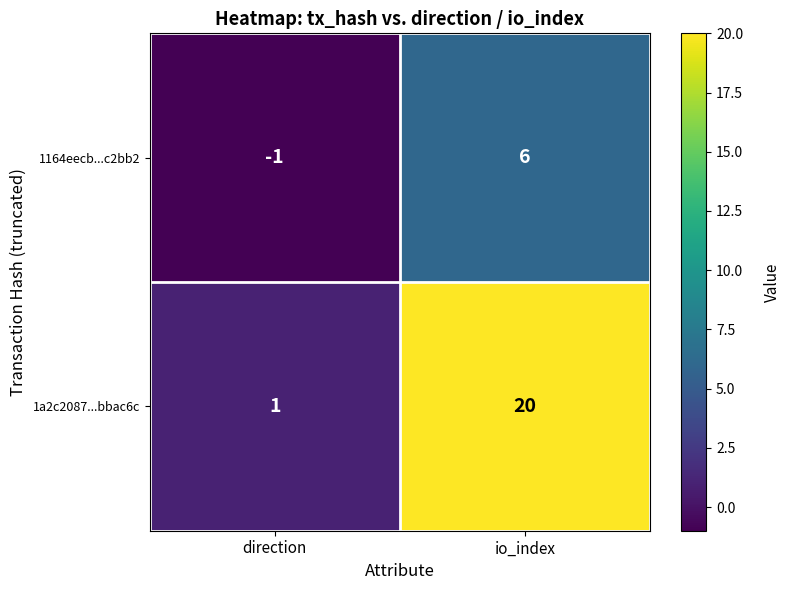

What is the sum of the 1164eecb...c2bb2 values at direction and io_index?

5